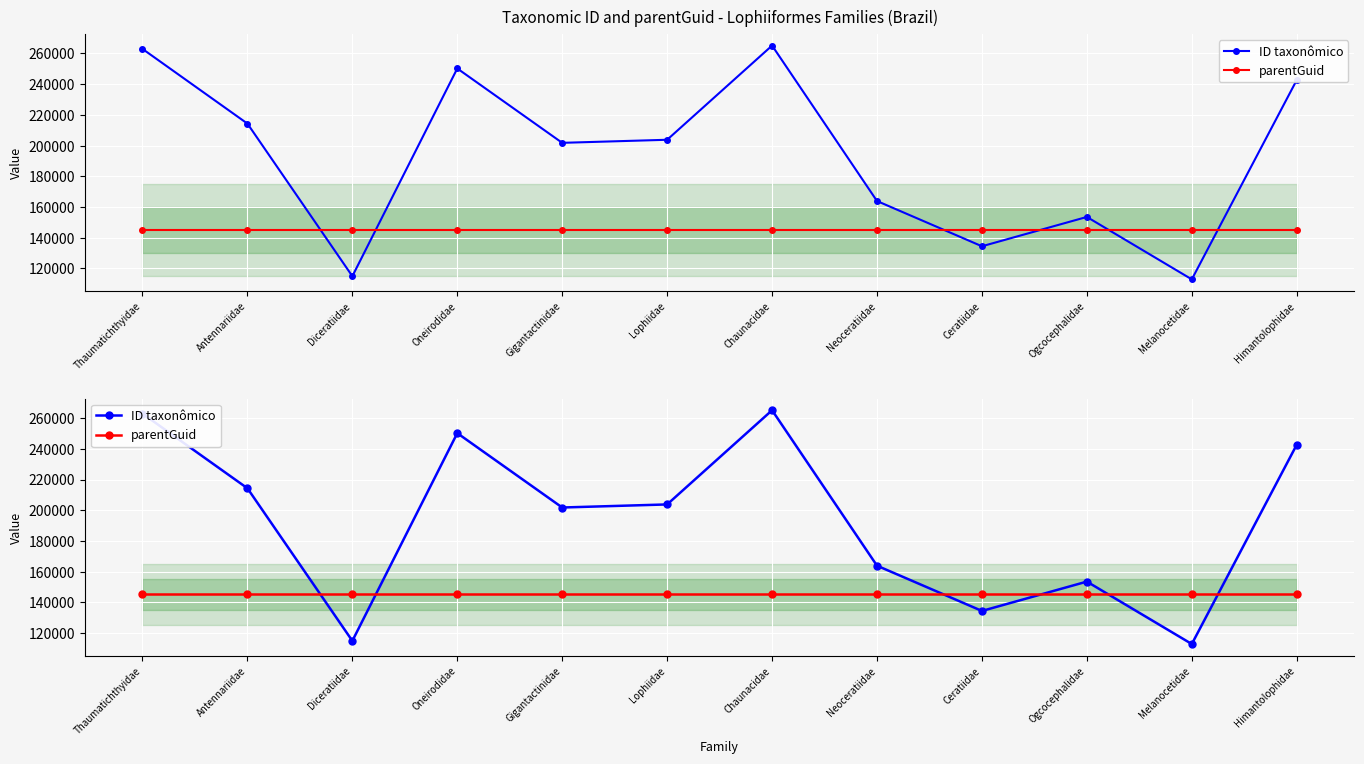

Which series changed the most between Chaunacidae and Ogcocephalidae?

ID taxonômico